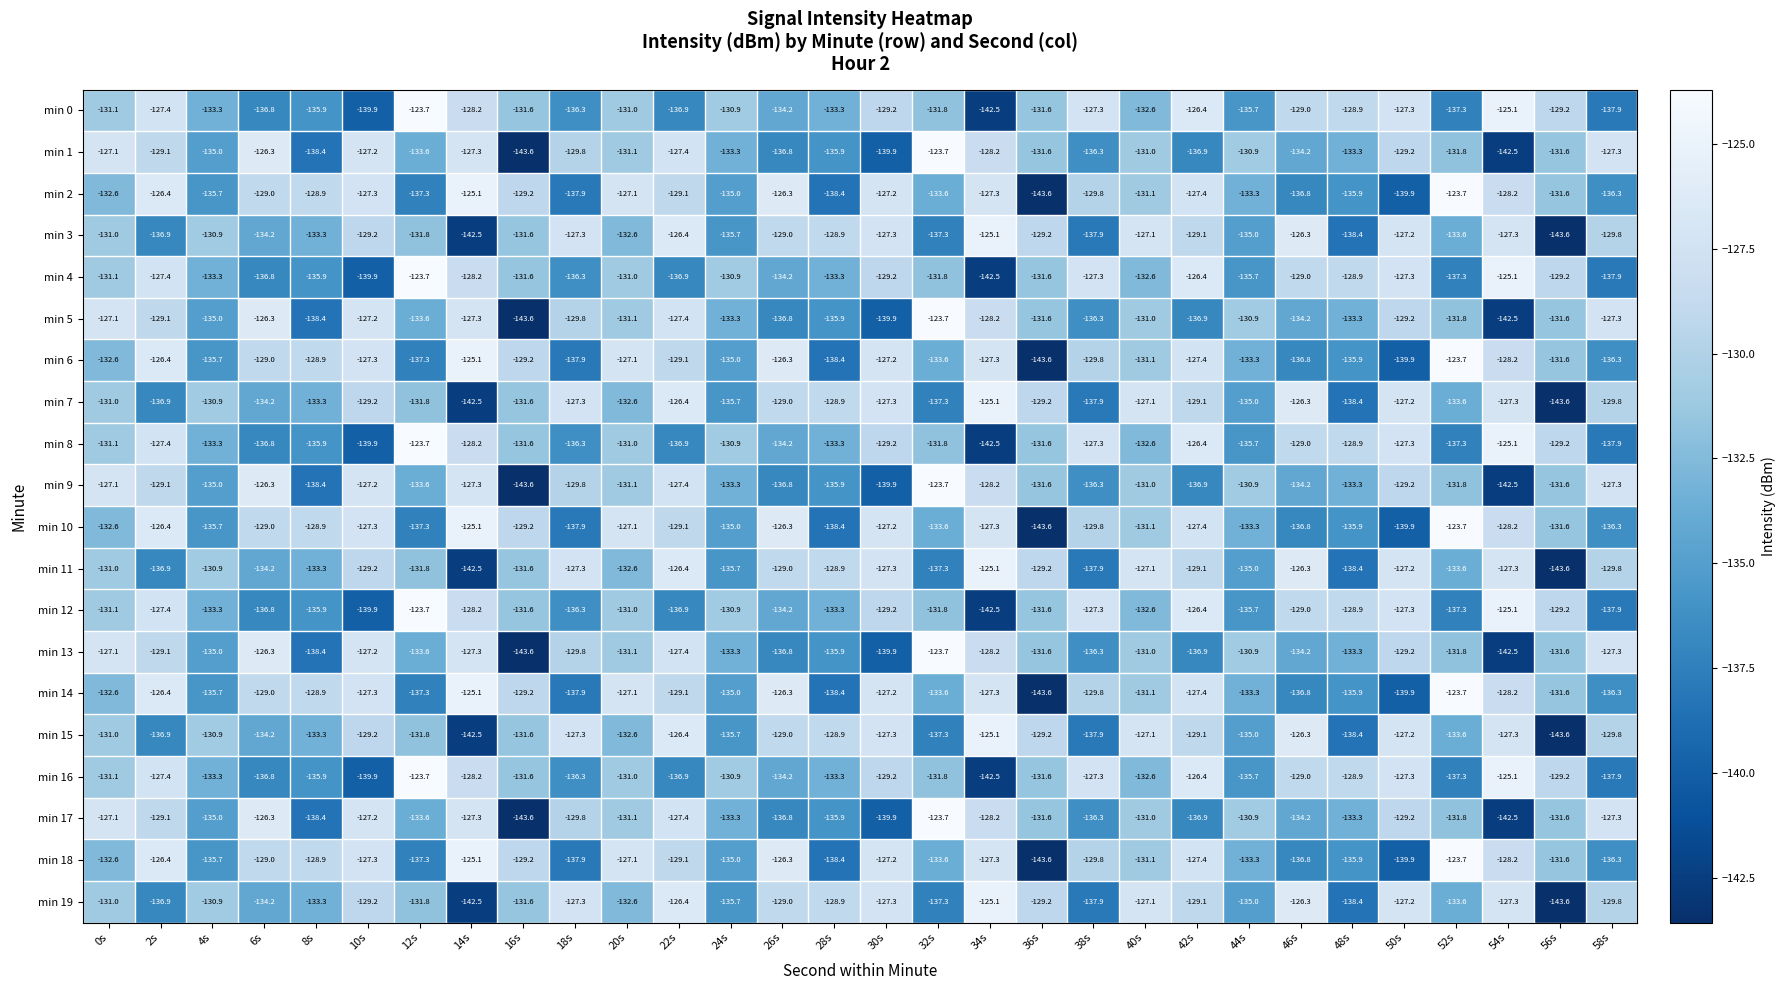

Is the value of min 14 at 4s greater than the value of min 11 at 28s?

No